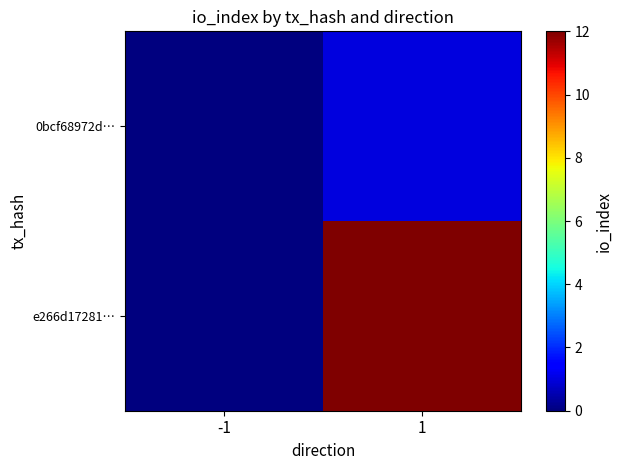

Which series has the largest total across all categories?

e266d17281…